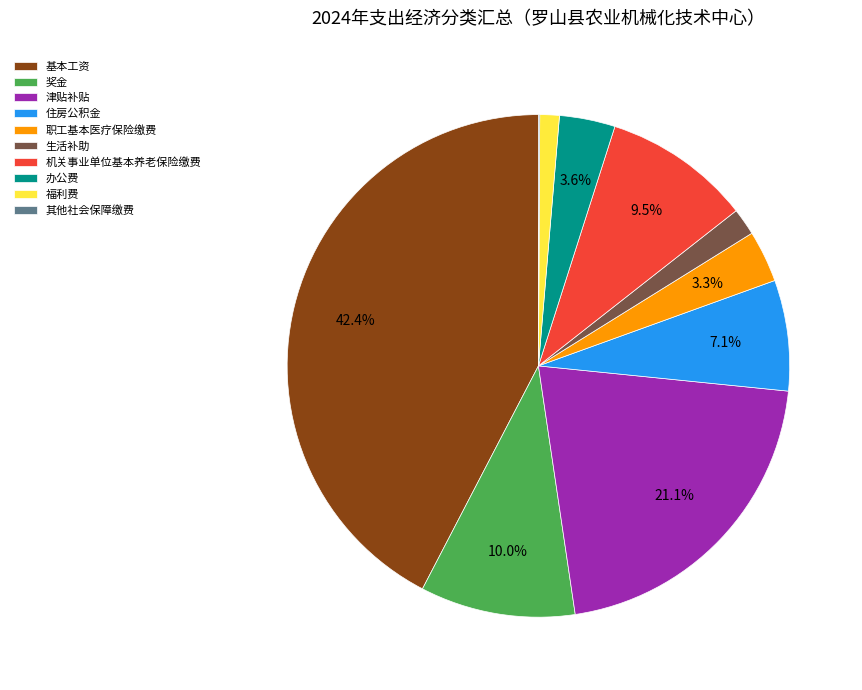

To the nearest percent, what percentage of the pie is 住房公积金?

7%